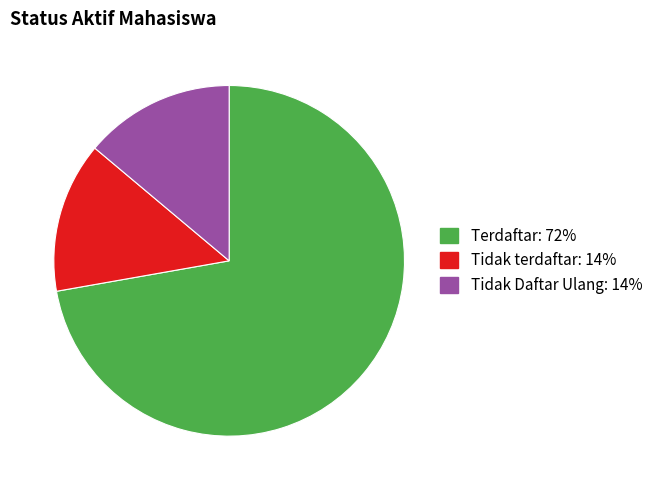

Is it true that Tidak Daftar Ulang is 14% of the pie?

True